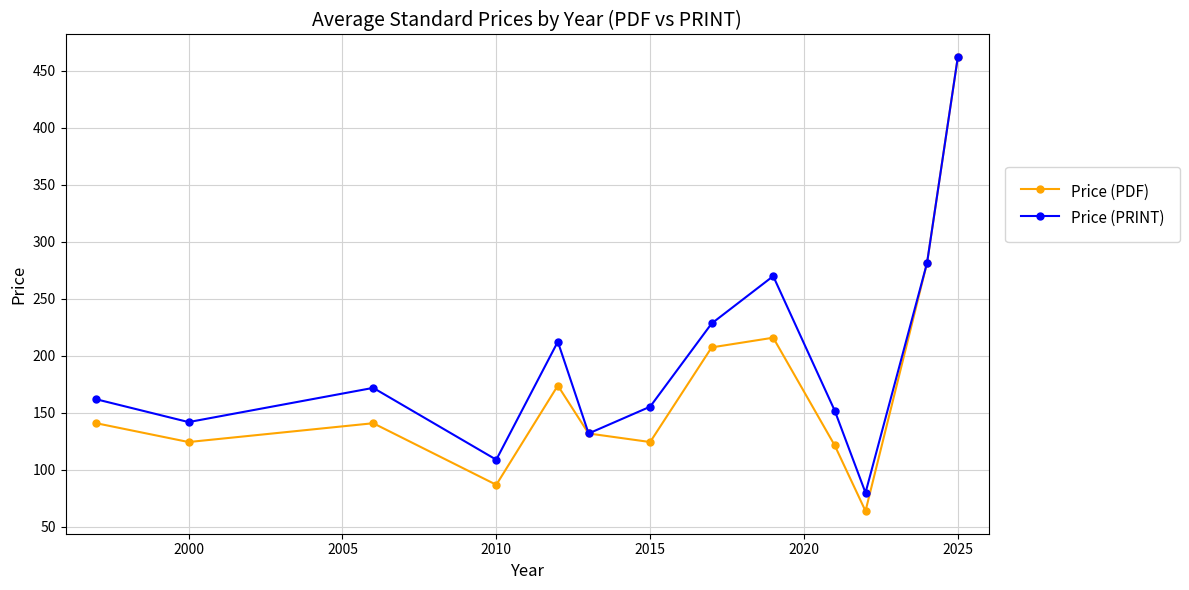

Reading left to right, extract all data points from this chart.

Price (PDF): 141.0	124.5	141.0	87.0	174.0	132.0	124.5	207.5	216.0	121.5	64.0	281.6	462.0
Price (PRINT): 162.0	142.0	172.0	109.0	212.5	132.0	155.5	228.5	270.0	152.0	80.0	281.6	462.0